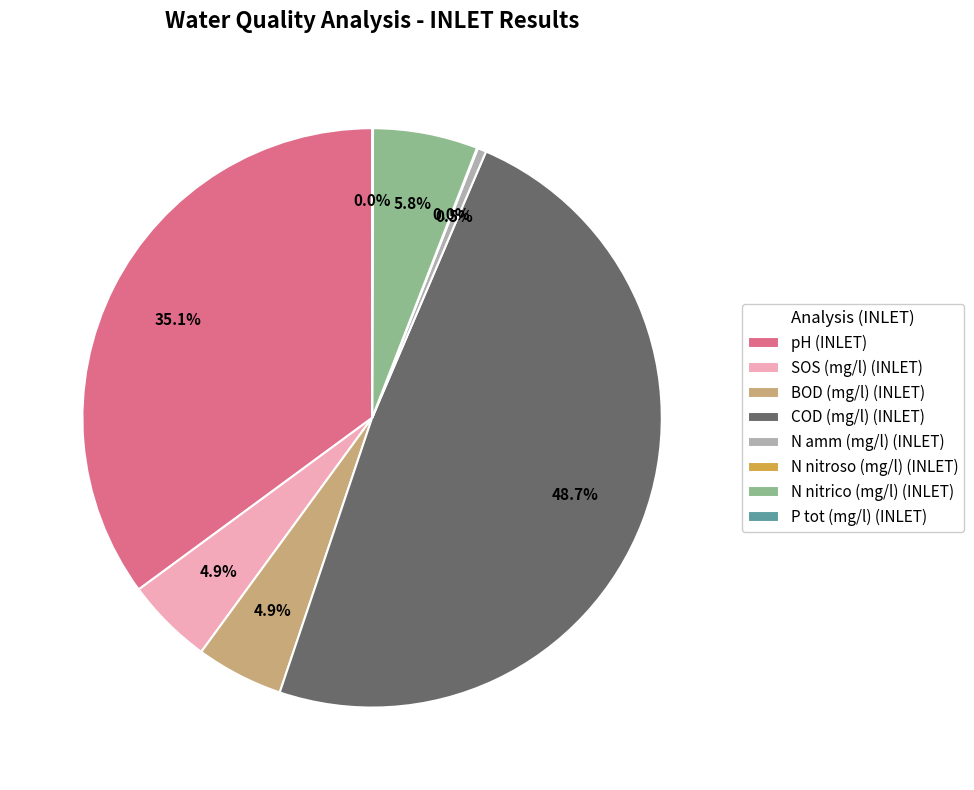

Does pH (INLET) account for over 50% of the chart?

No